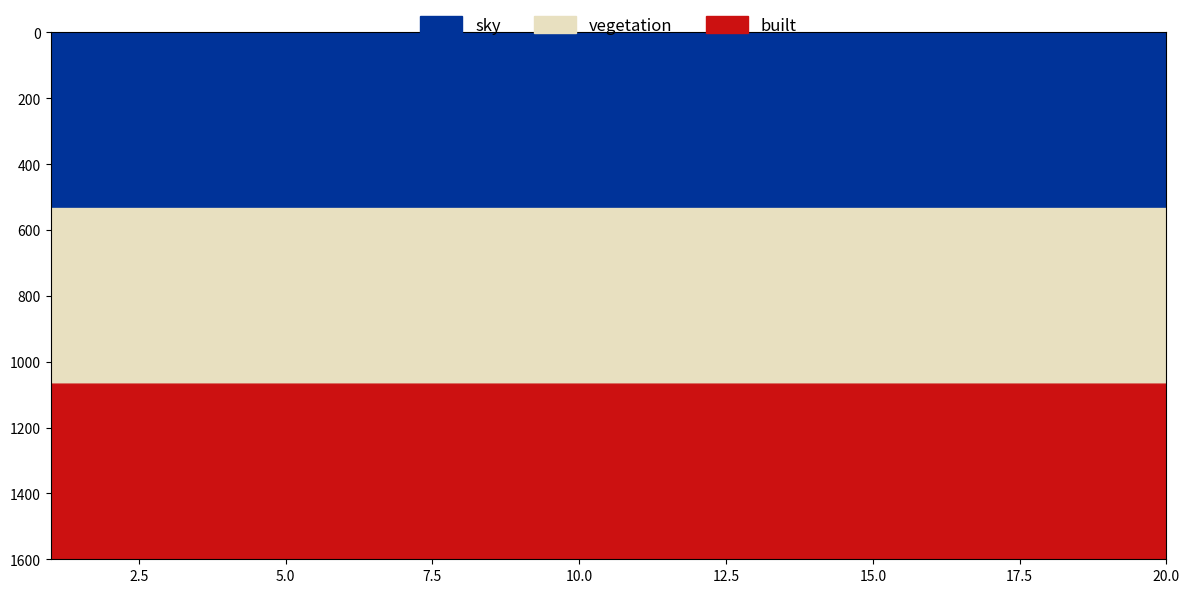

True or false: built has a value of 550001340 at 10.

False